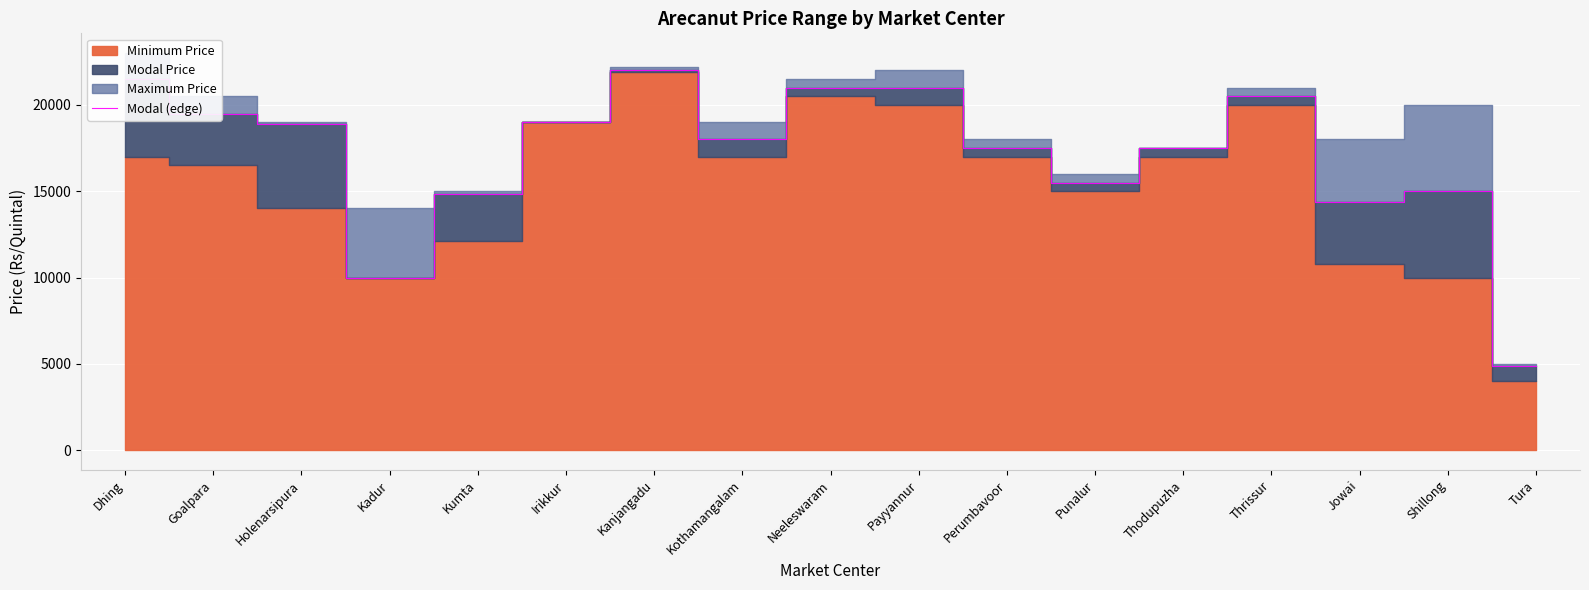

What is the sum of all values?

291059